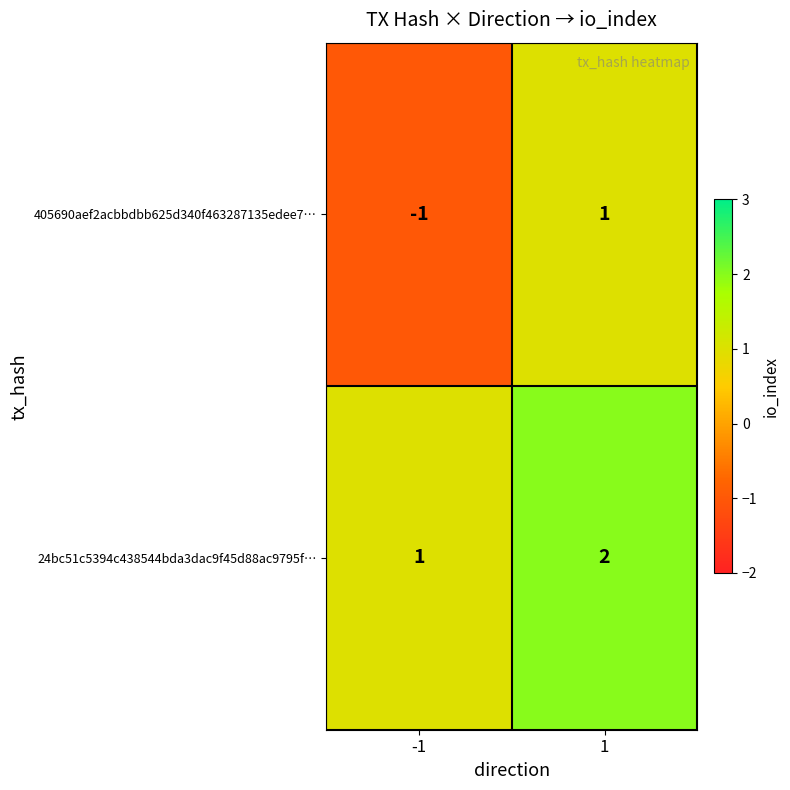

Which series has the widest spread of values?

405690aef2acbbdbb625d340f463287135edee7…